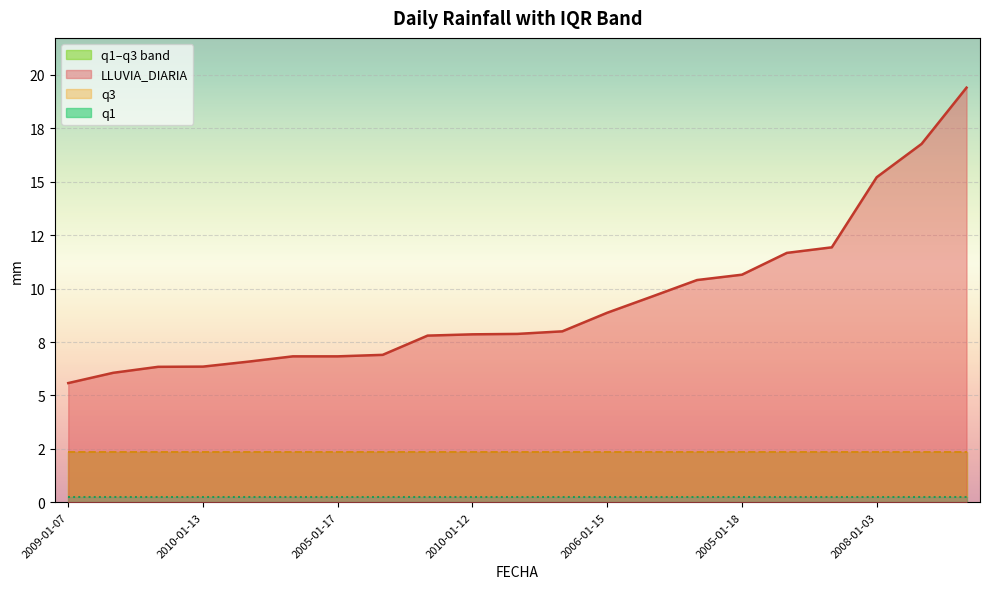

Rank the series by their maximum value, from highest to lowest.

LLUVIA_DIARIA, q3, q1